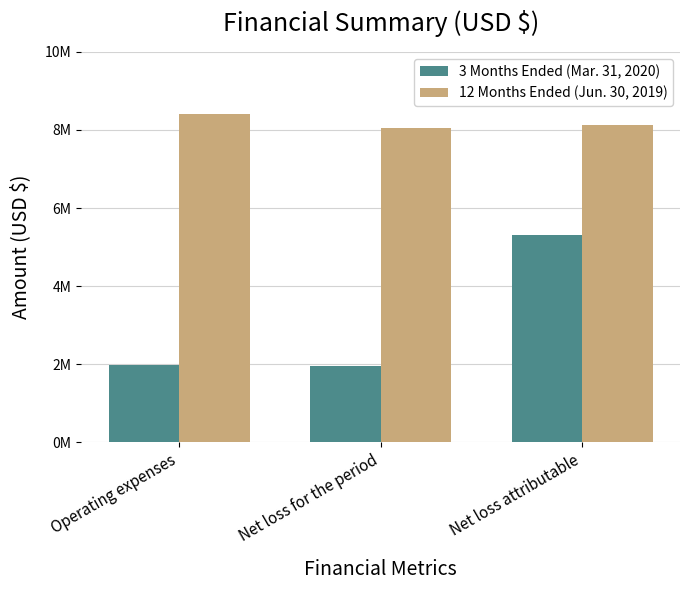

What is the label of the 2nd bar from the right?

Net loss for the period